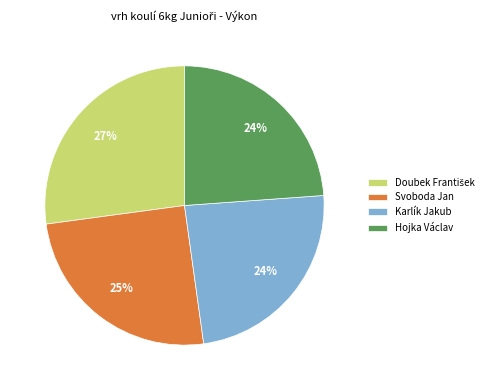

True or false: Hojka Václav accounts for 33% of the total.

False